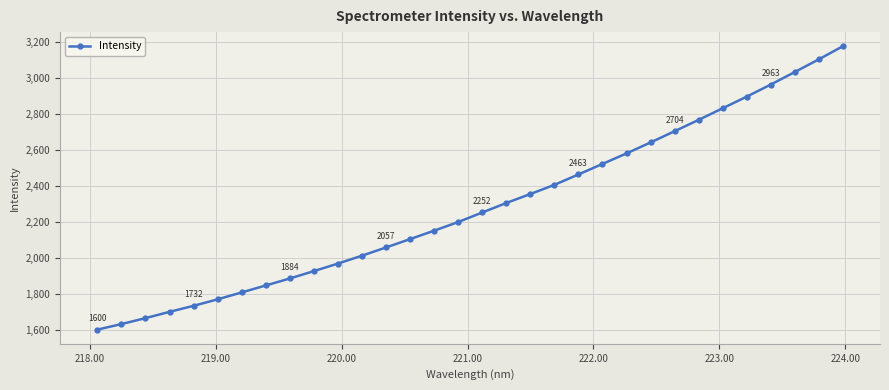

Does the chart display data point markers on the line(s)?

Yes